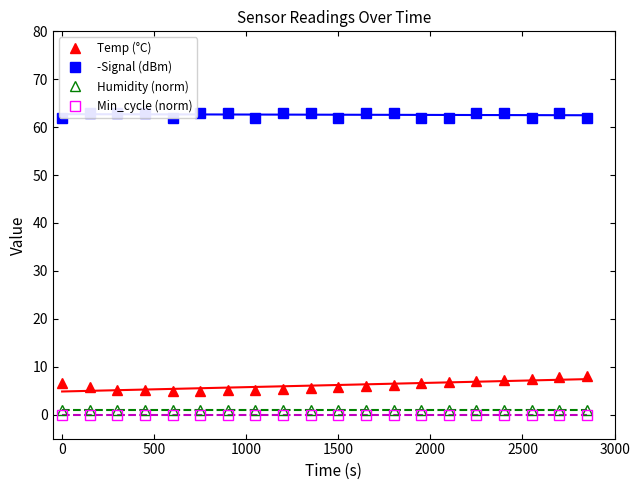

True or false: Temp (°C) and Min_cycle (norm) intersect in this chart.

False